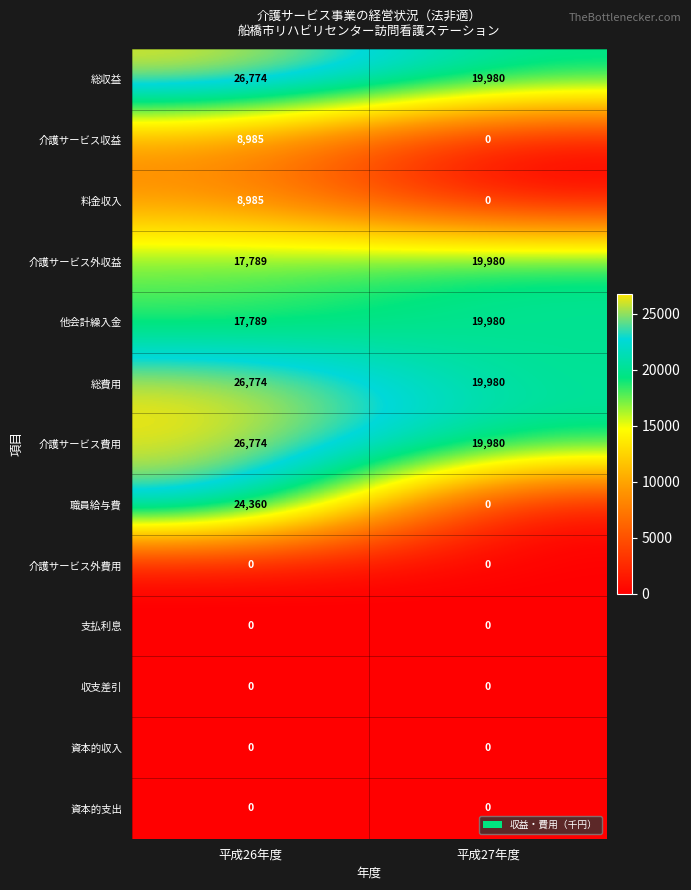

What is the difference between the 職員給与費 values at 平成26年度 and 平成27年度?

24360